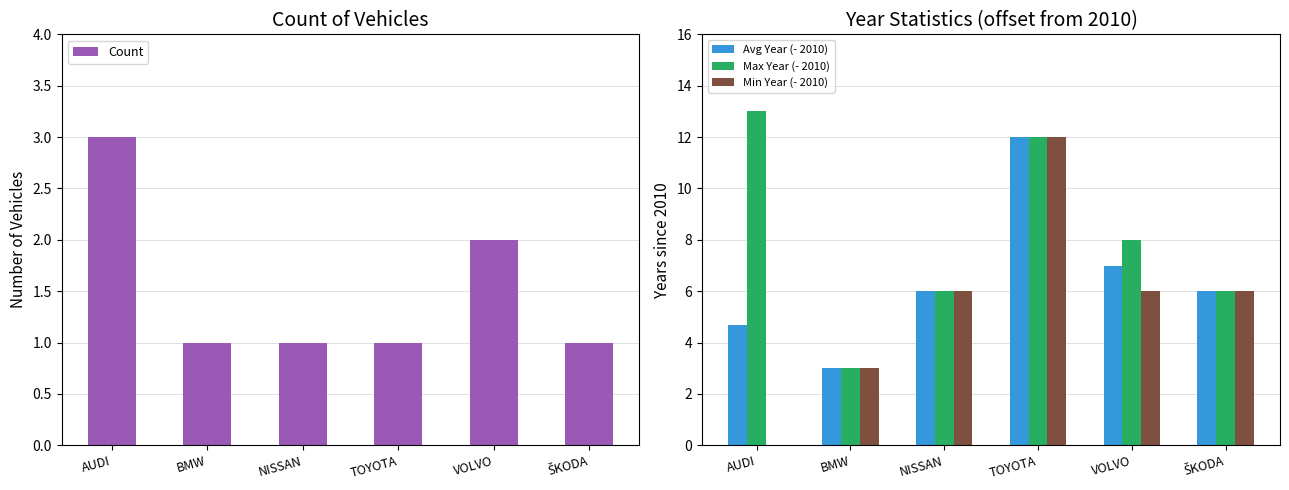

What is the label of the 1st bar from the left?

AUDI